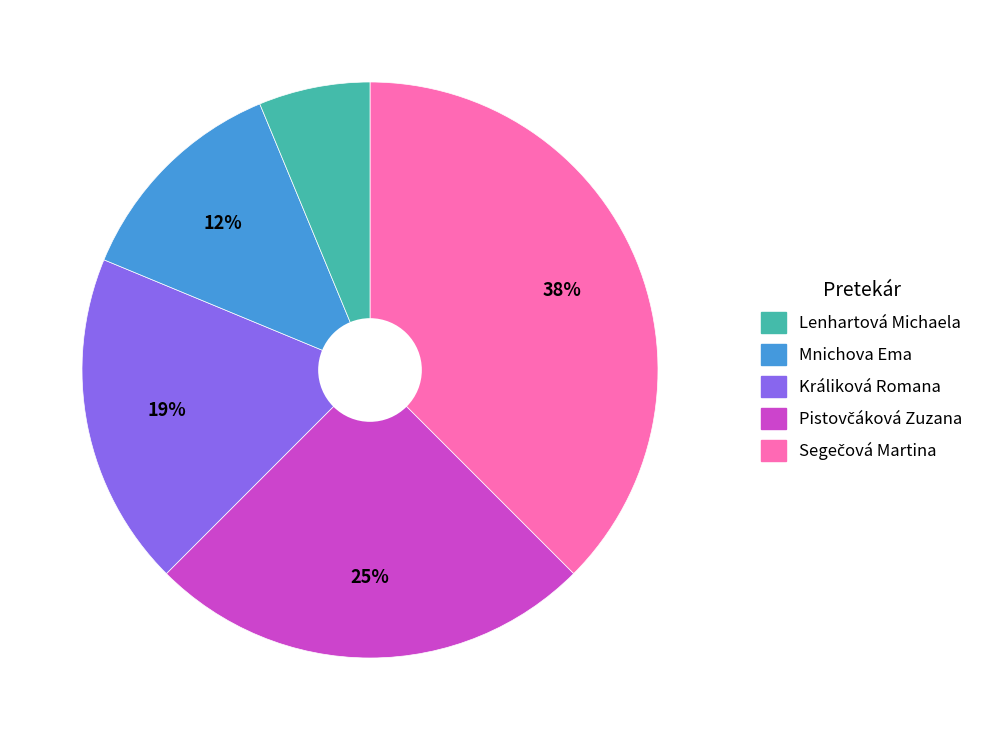

Does any single category account for the majority?

No